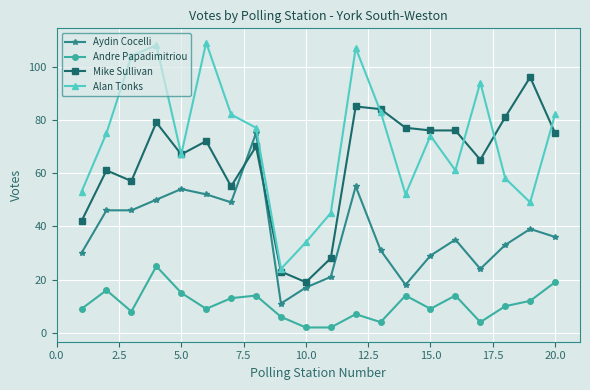

In Alan Tonks, how many points are higher than both neighbors (excluding endpoints)?

5